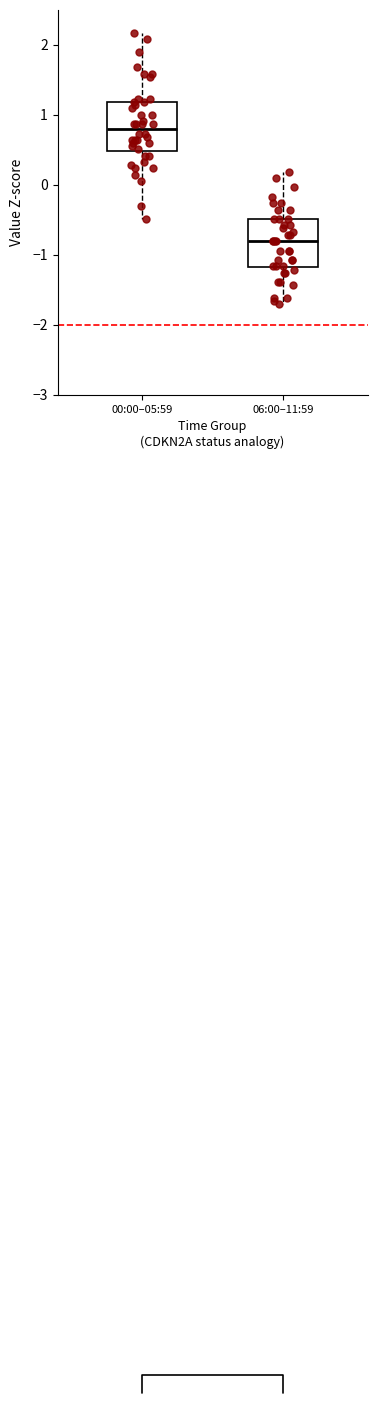

Reading left to right, transcribe this box plot: for each box, give where its median line is, the range the box spans, and where its two whiskers end, as read against the y-axis. The values are not printed on the chart, so give them approximately, as read against the axis.

00:00–05:59: median 0.8, box 0.5 to 1.2, whiskers -0.5 to 2.2
06:00–11:59: median -0.8, box -1.2 to -0.5, whiskers -1.7 to 0.2